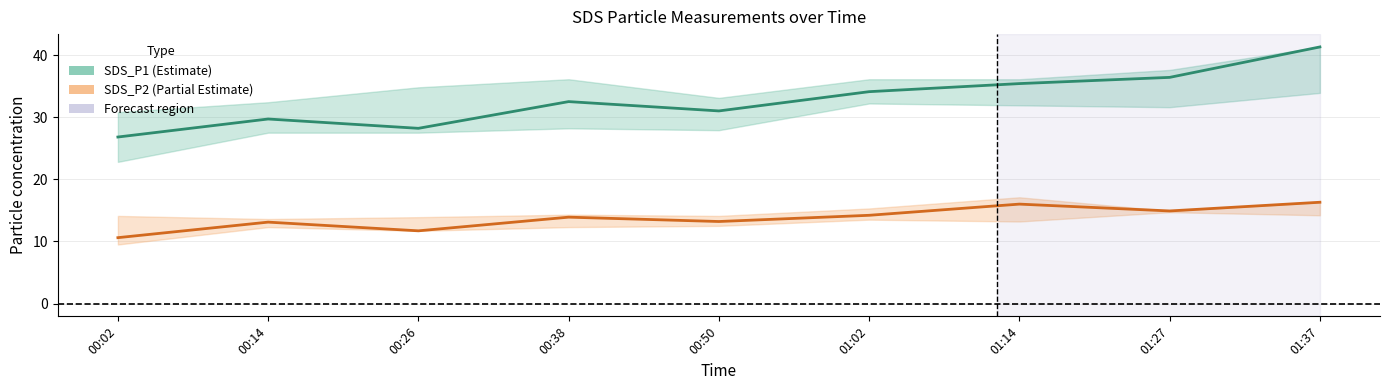

Which label corresponds to the smallest value in the chart?

00:02